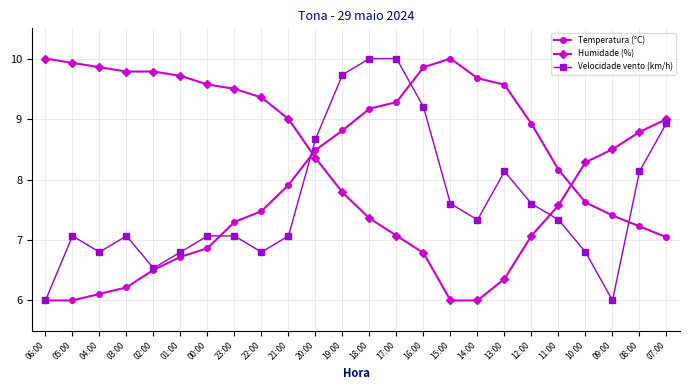

How many data points does each series have?

24